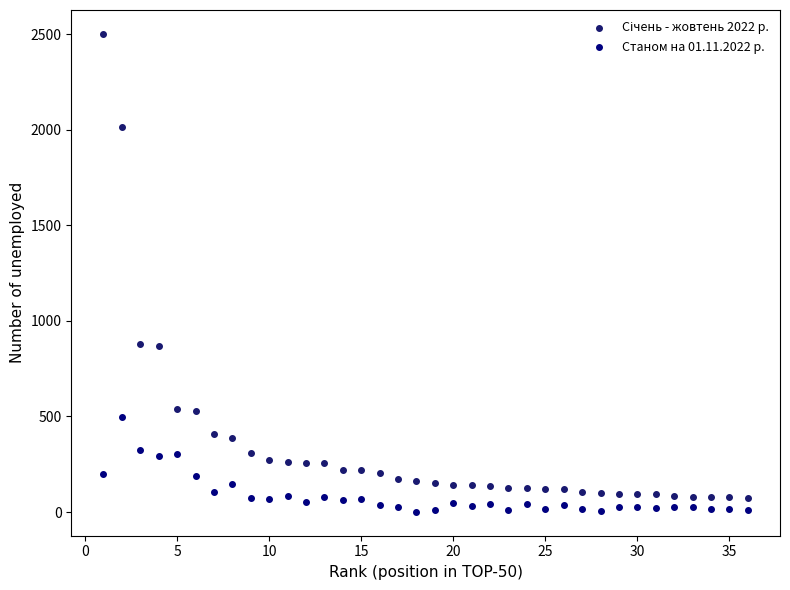

Which series reaches the minimum Y coordinate?

Станом на 01.11.2022 р.